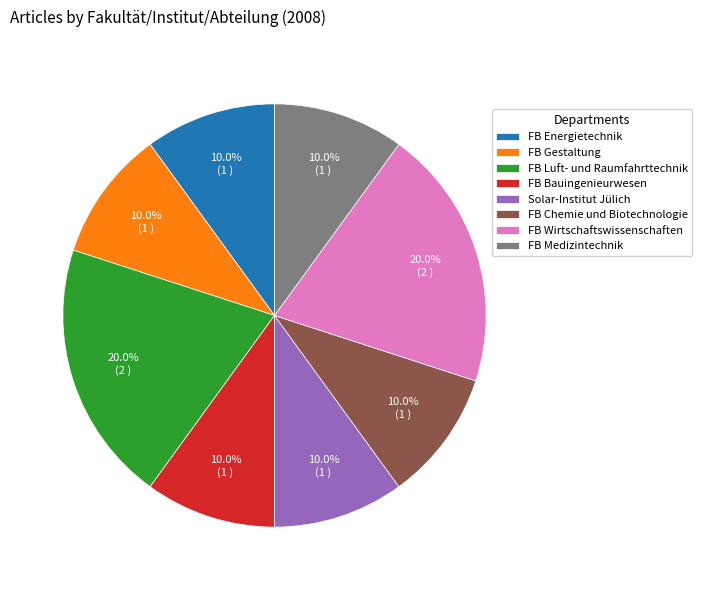

To the nearest percent, what is the average slice percentage?

12%